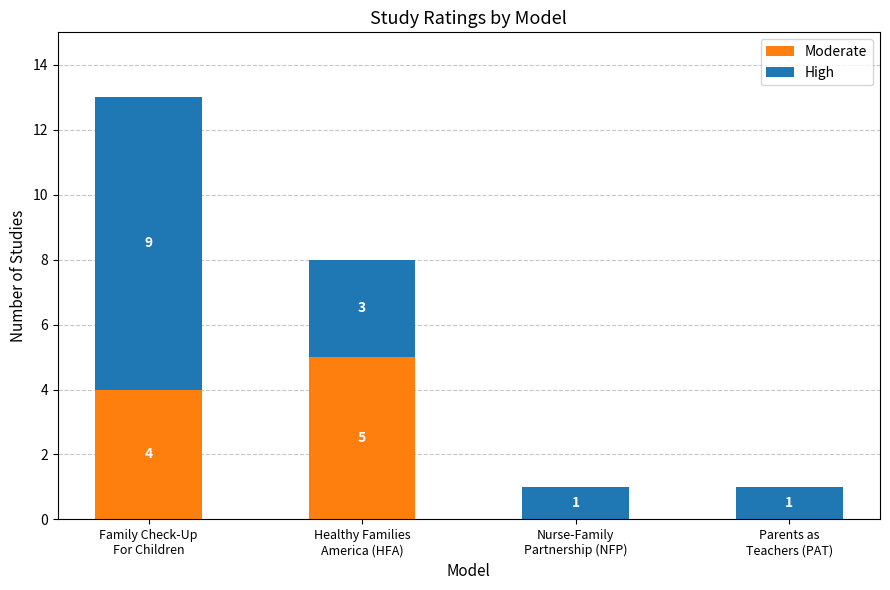

Does the chart contain stacked bars?

Yes